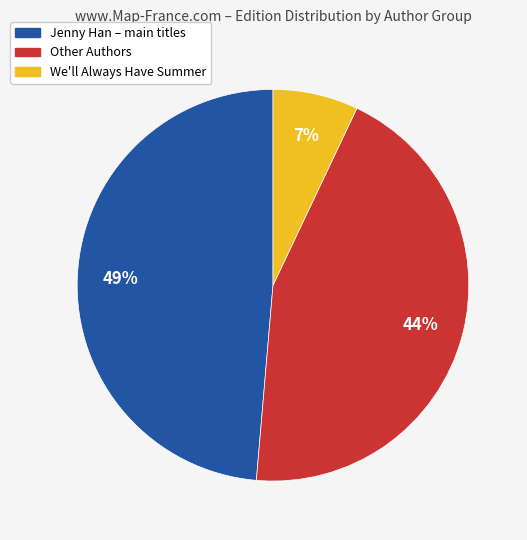

How many segments does this pie chart have?

3